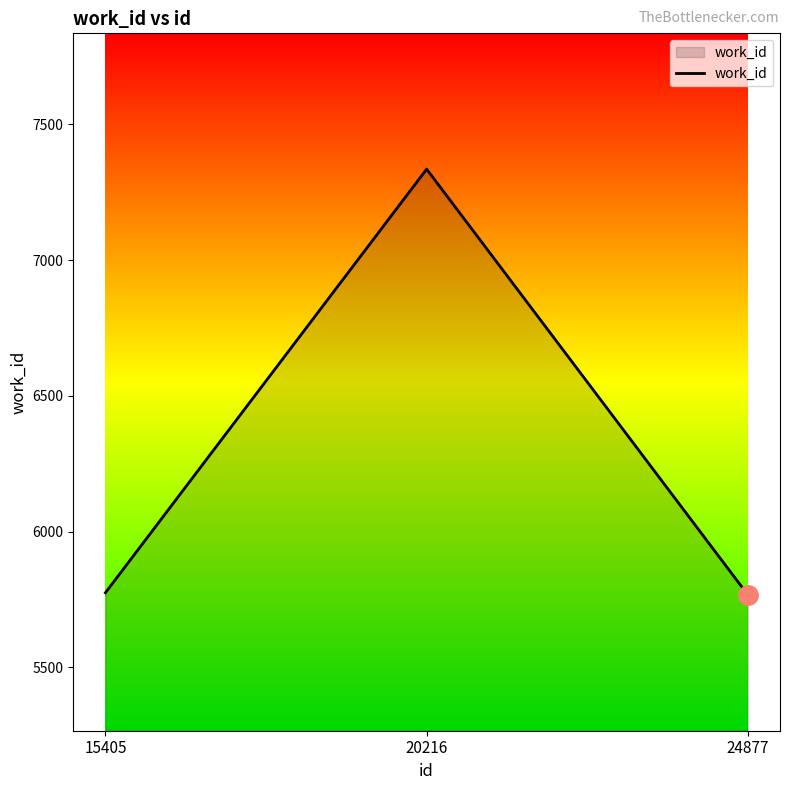

At which category does the chart reach its peak across all series?

20216